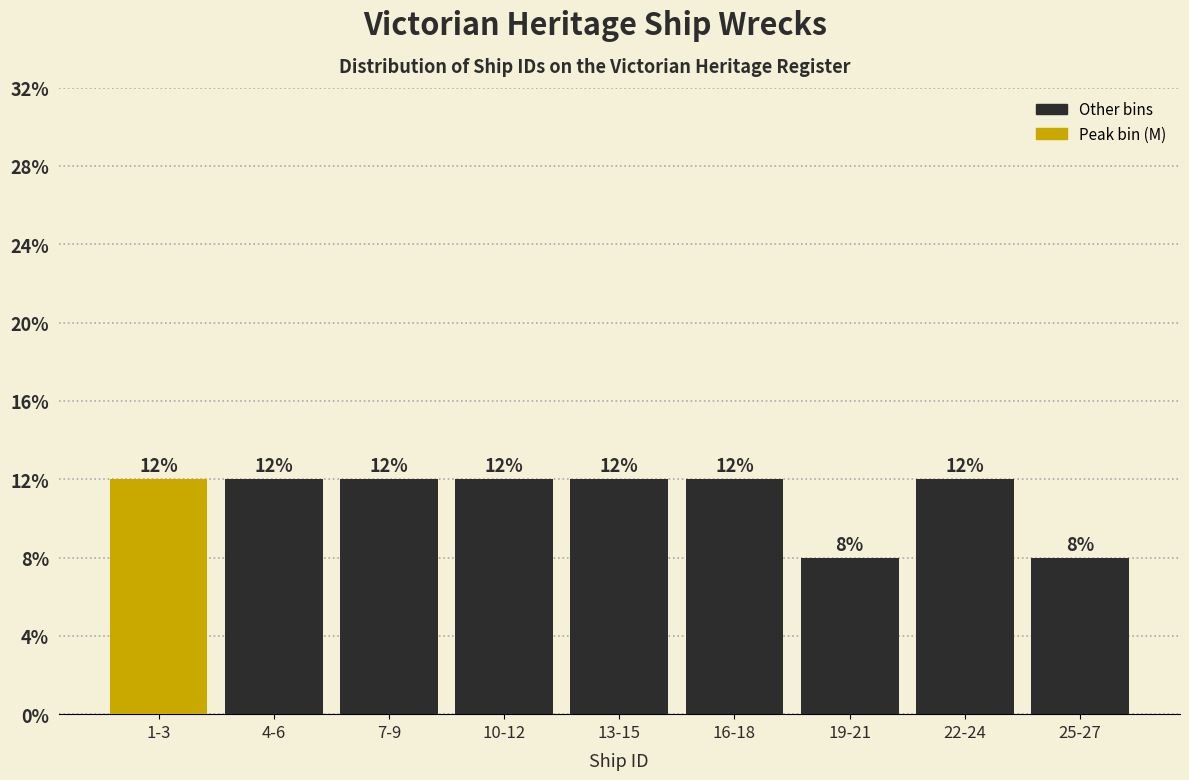

Are the bars horizontal?

No